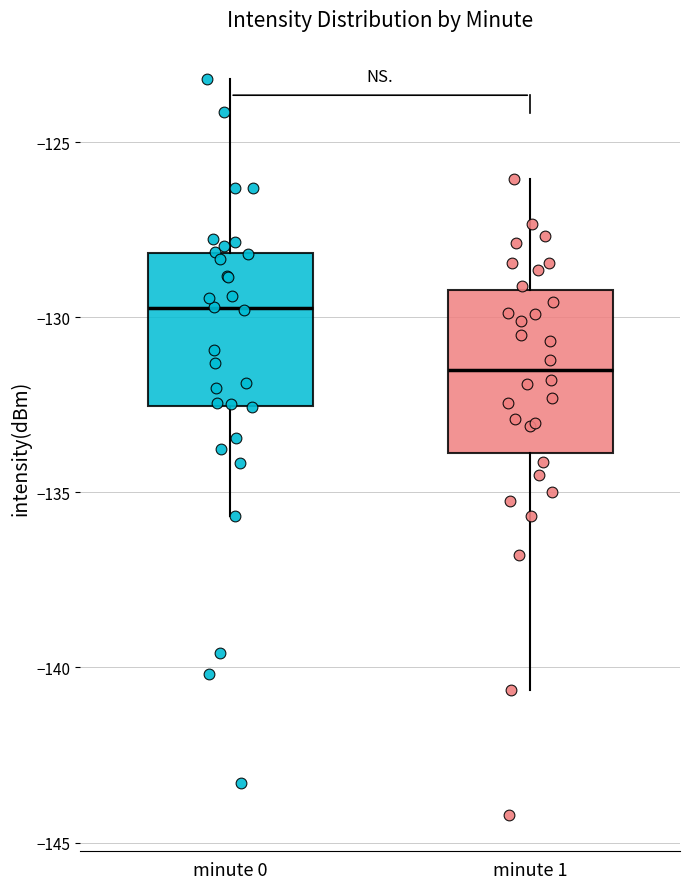

Which box has the highest median line?

minute 0